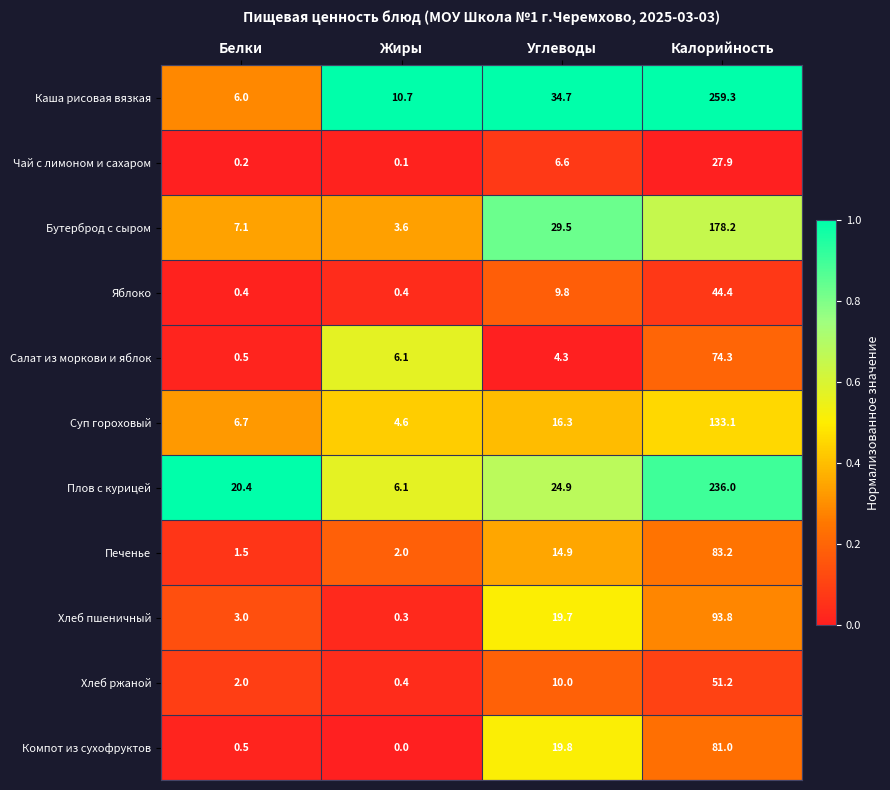

Which series has the largest total across all categories?

Каша рисовая вязкая